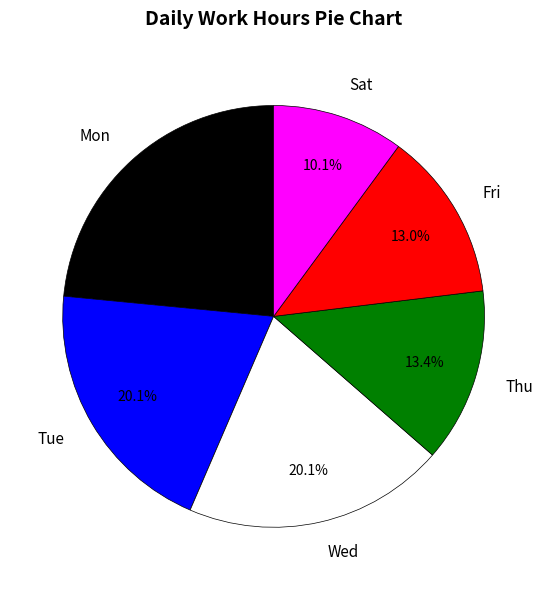

How many slices are in this pie chart?

6